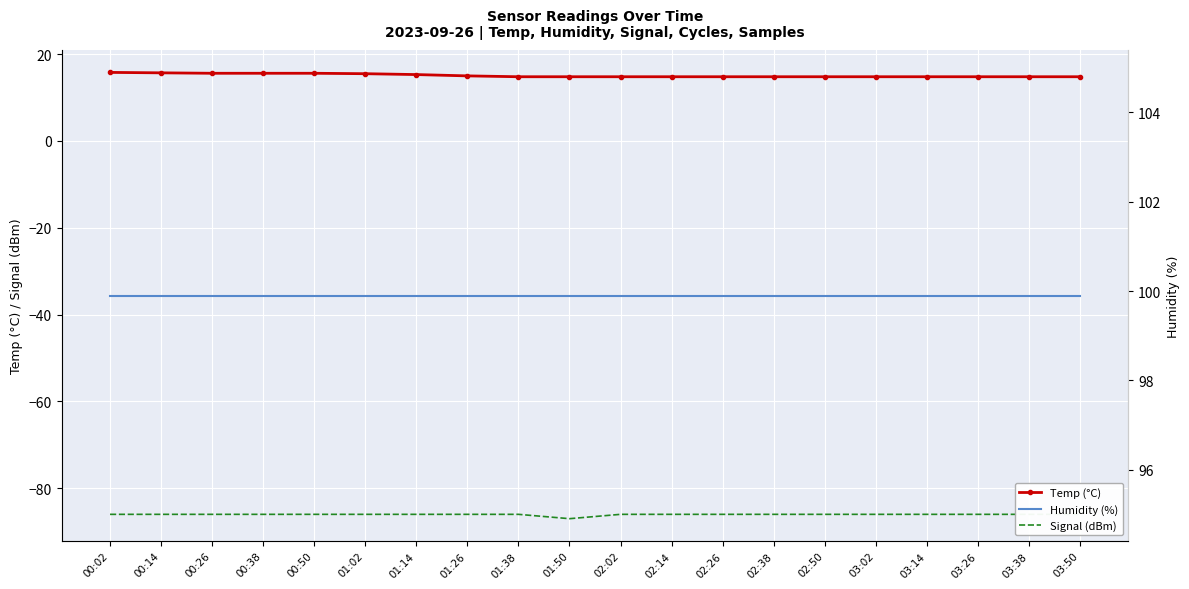

What is the difference between the highest and lowest values at 01:14?

185.9